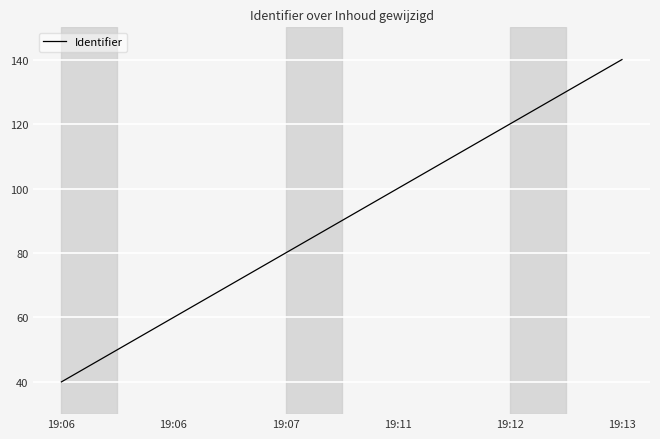

How many values are below 100?

3